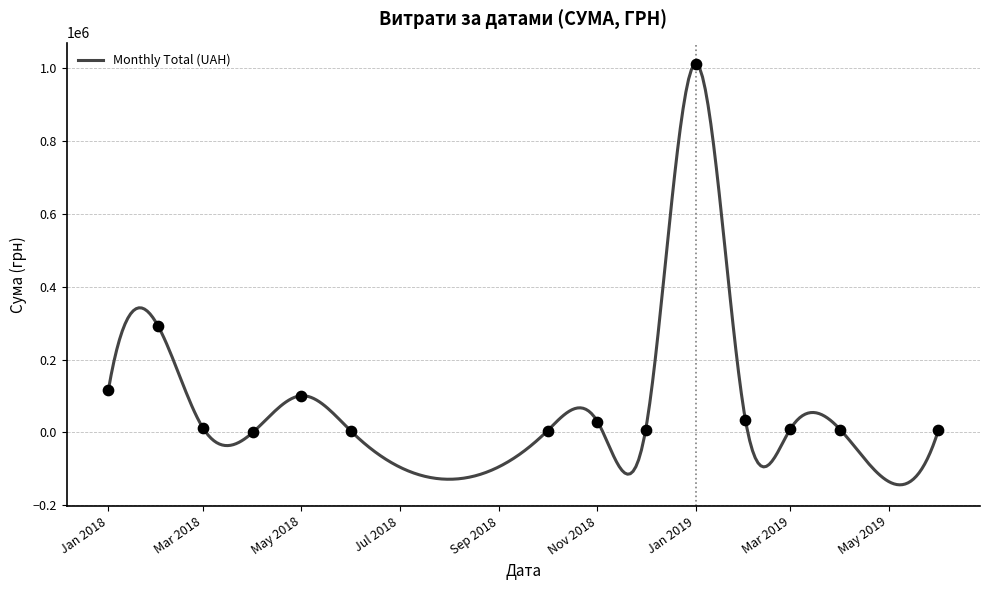

What is the ratio of the value at 39 to the value at 32?

0.4